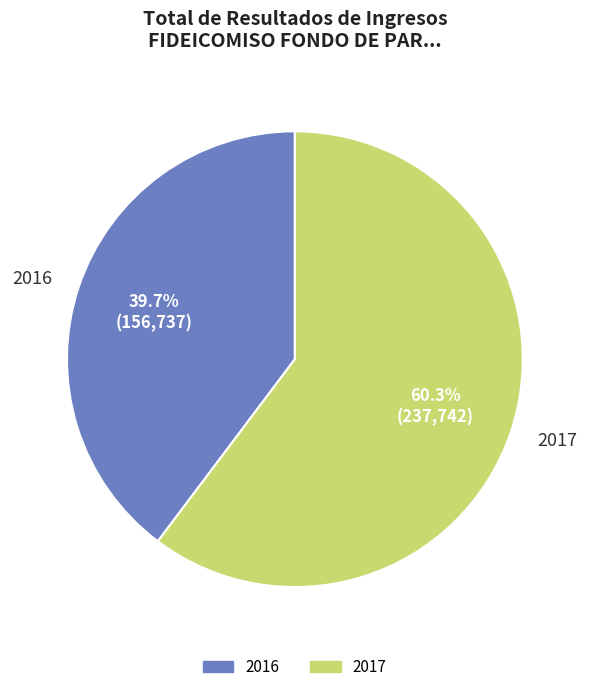

Do 2016 and 2017 together represent more than half of the pie?

Yes